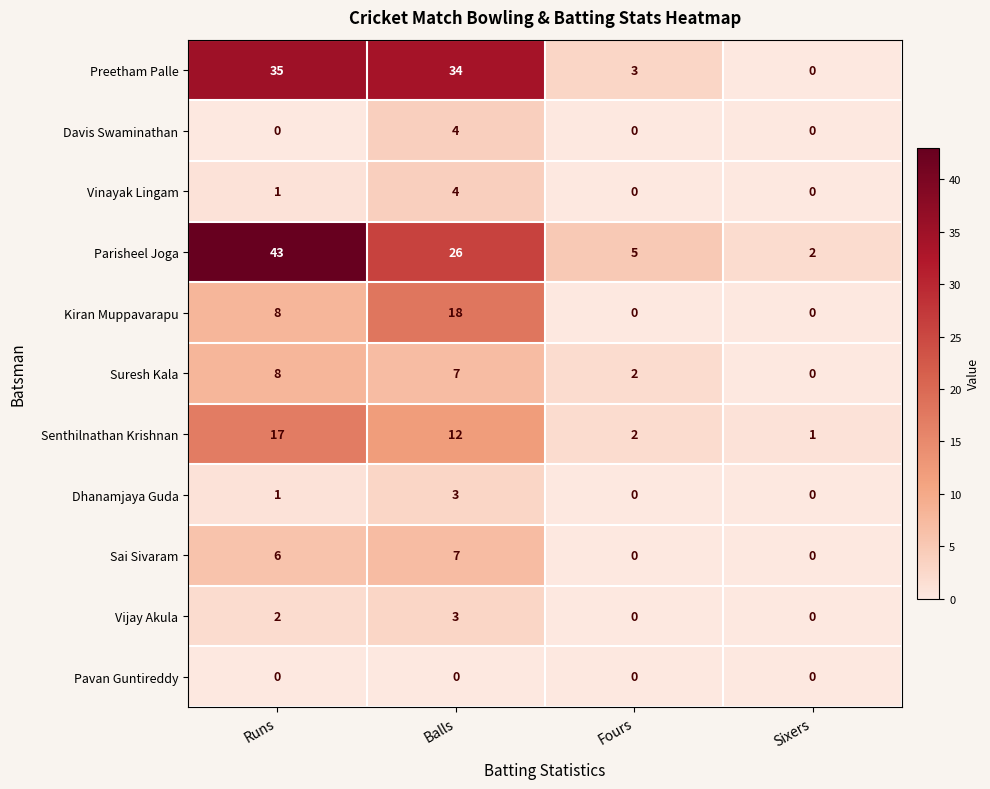

Is the value of Sai Sivaram at Balls greater than the value of Pavan Guntireddy at Balls?

Yes